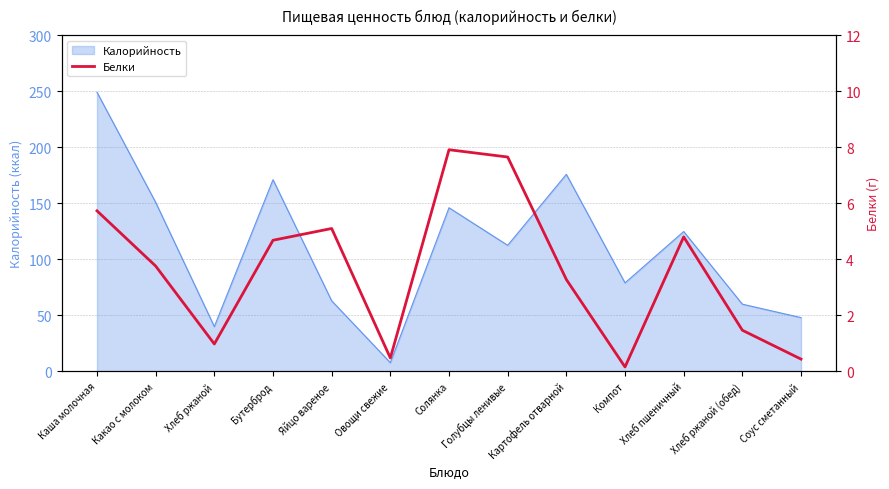

What is the approximate value of Калорийность at Бутерброд?

171.0